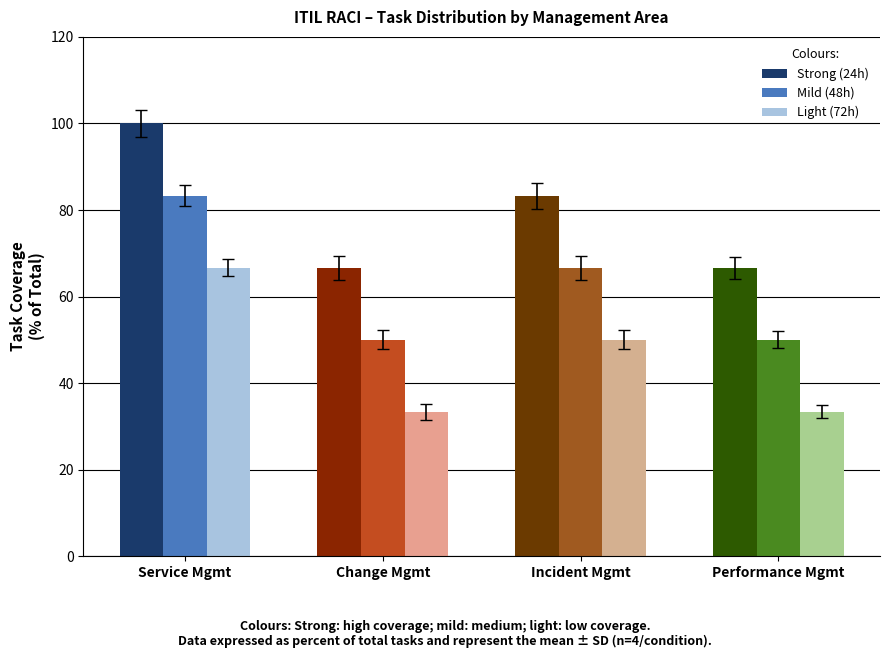

The Strong (24h) series shows 106.9 at Change Mgmt. True or false?

False